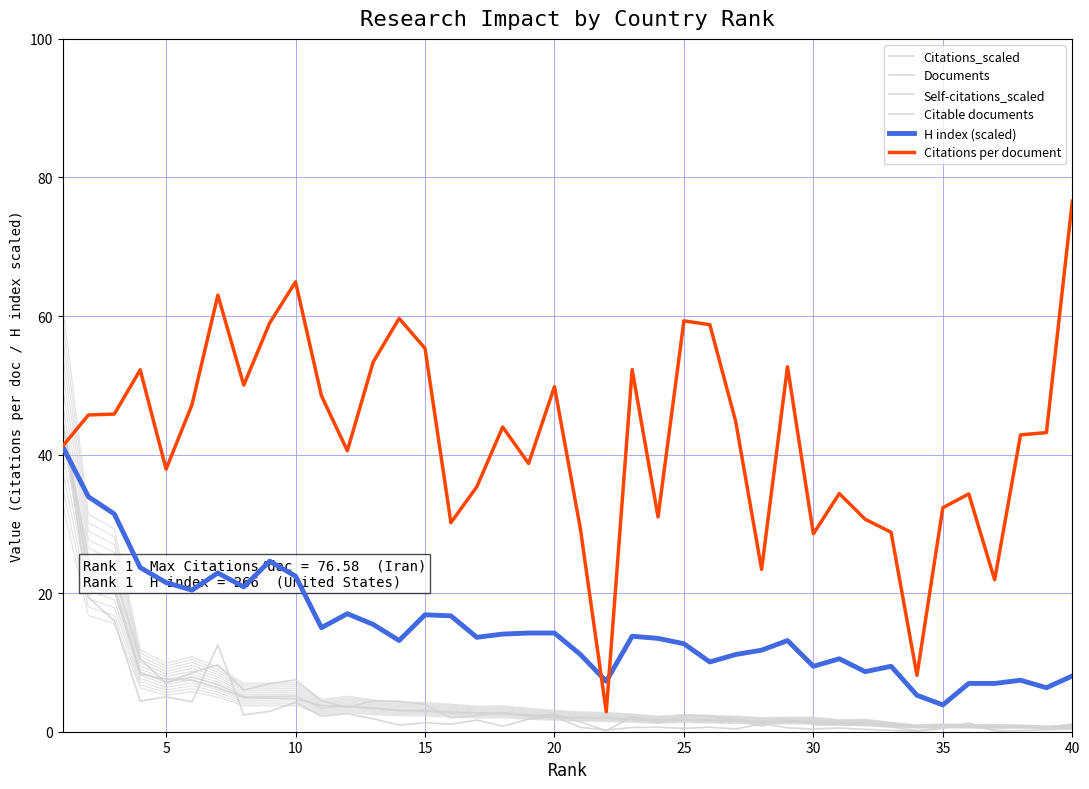

How many intersections are there between Documents and Self-citations_scaled?

6